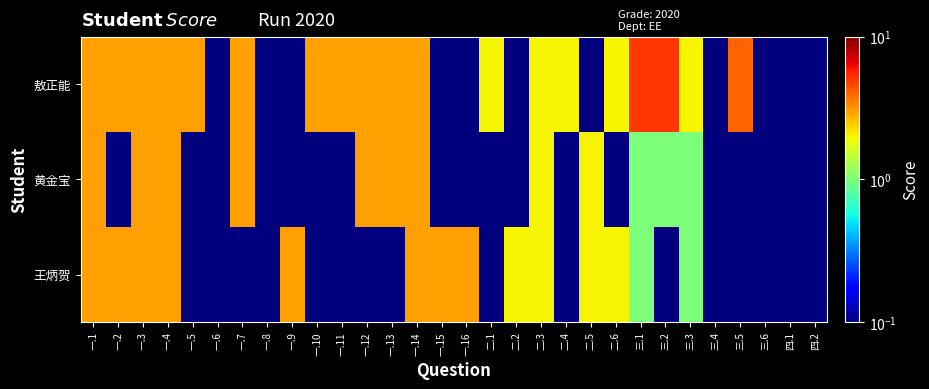

Reading left to right, transcribe all the data shown in this chart.

王炳贺: 一.1=3.0	一.2=3.0	一.3=3.0	一.4=3.0	一.5=0.1	一.6=0.1	一.7=0.1	一.8=0.1	一.9=3.0	一.10=0.1	一.11=0.1	一.12=0.1	一.13=0.1	一.14=3.0	一.15=3.0	一.16=3.0	二.1=0.1	二.2=2.0	二.3=2.0	二.4=0.1	二.5=2.0	二.6=2.0	三.1=1.0	三.2=0.1	三.3=1.0	三.4=0.1	三.5=0.1	三.6=0.1	四.1=0.1	四.2=0.1
黄金宝: 一.1=3.0	一.2=0.1	一.3=3.0	一.4=3.0	一.5=0.1	一.6=0.1	一.7=3.0	一.8=0.1	一.9=0.1	一.10=0.1	一.11=0.1	一.12=3.0	一.13=3.0	一.14=3.0	一.15=0.1	一.16=0.1	二.1=0.1	二.2=0.1	二.3=2.0	二.4=0.1	二.5=2.0	二.6=0.1	三.1=1.0	三.2=1.0	三.3=1.0	三.4=0.1	三.5=0.1	三.6=0.1	四.1=0.1	四.2=0.1
敖正能: 一.1=3.0	一.2=3.0	一.3=3.0	一.4=3.0	一.5=3.0	一.6=0.1	一.7=3.0	一.8=0.1	一.9=0.1	一.10=3.0	一.11=3.0	一.12=3.0	一.13=3.0	一.14=3.0	一.15=0.1	一.16=0.1	二.1=2.0	二.2=0.1	二.3=2.0	二.4=2.0	二.5=0.1	二.6=2.0	三.1=5.0	三.2=5.0	三.3=2.0	三.4=0.1	三.5=4.0	三.6=0.1	四.1=0.1	四.2=0.1